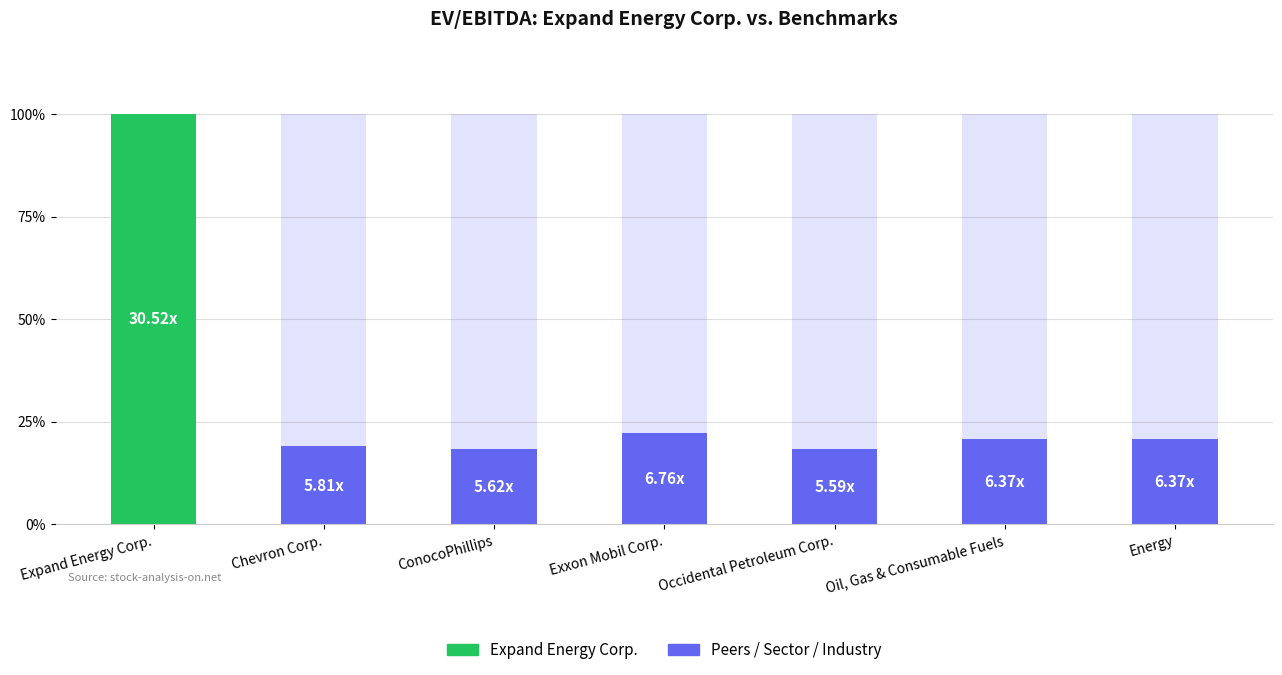

Reading left to right, list all the values displayed in this chart.

Expand Energy Corp.=100.0	Chevron Corp.=19.0	ConocoPhillips=18.4	Exxon Mobil Corp.=22.1	Occidental Petroleum Corp.=18.3	Oil, Gas & Consumable Fuels=20.9	Energy=20.9